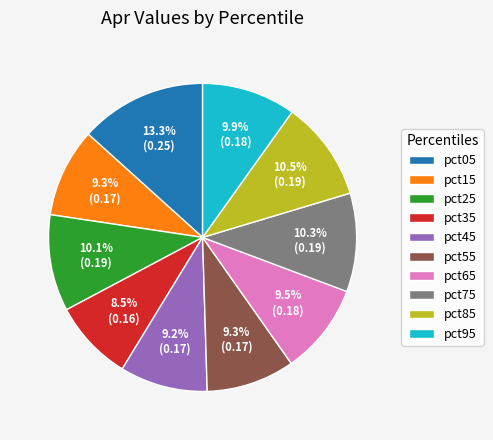

To the nearest percent, what is the average slice percentage?

10%